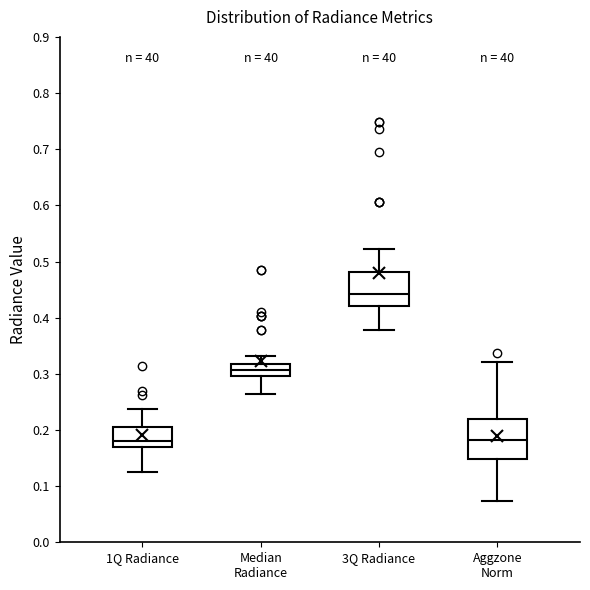

Where does the upper whisker of the box for 3Q Radiance end on the y-axis? The values are not printed on the chart, so give them approximately, as read against the axis.

0.52